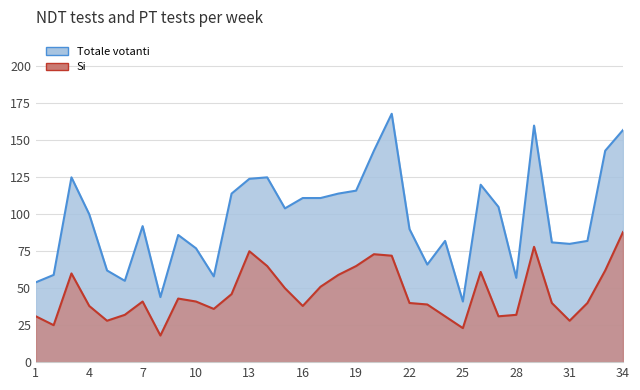

What is the difference between the Si values at 9 and 1?

12